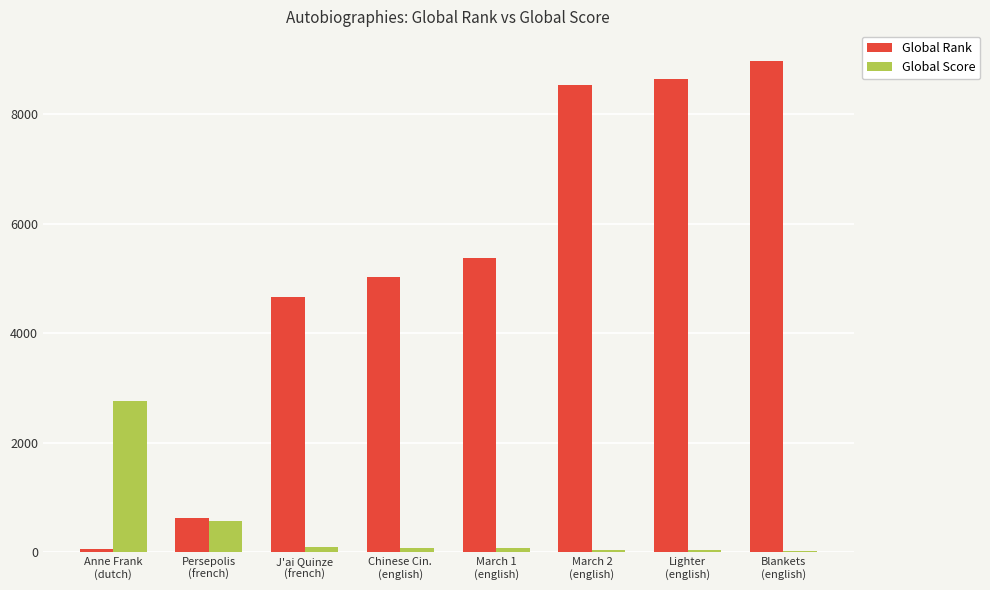

Which series has the largest range (max minus min)?

Global Rank